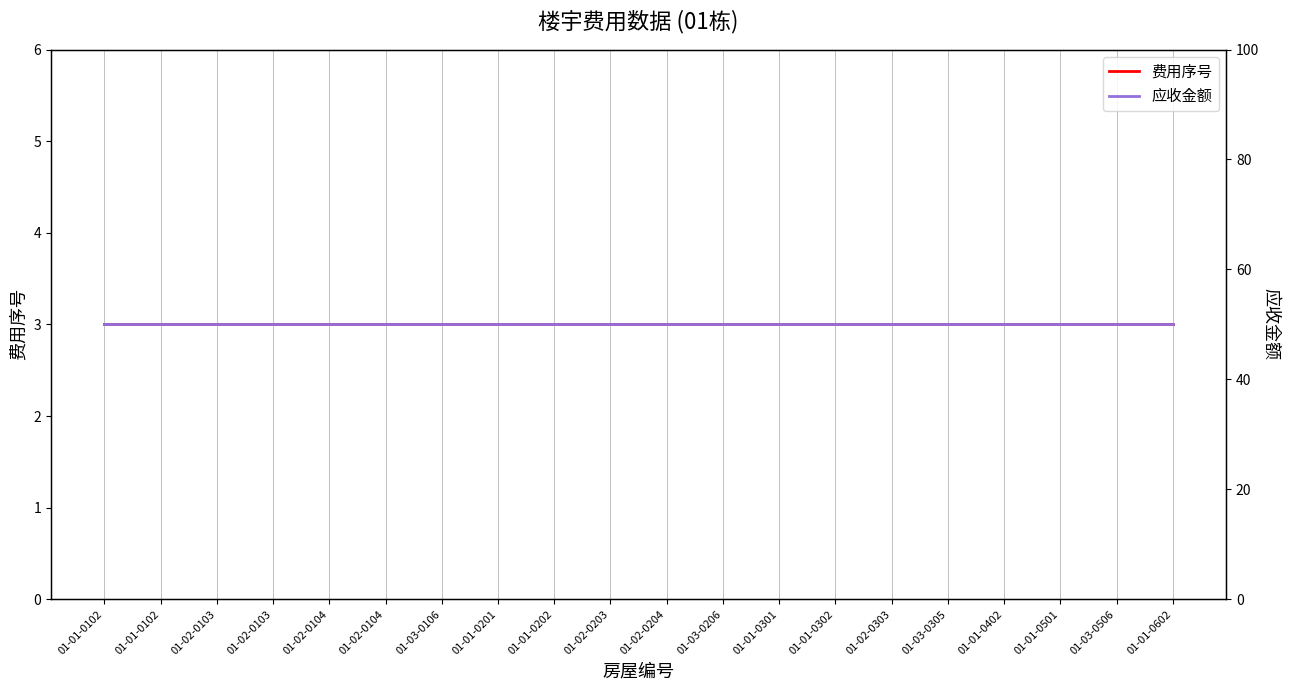

List the labels in order of 费用序号 value, largest first.

01-01-0102, 01-01-0102, 01-02-0103, 01-02-0103, 01-02-0104, 01-02-0104, 01-03-0106, 01-01-0201, 01-01-0202, 01-02-0203, 01-02-0204, 01-03-0206, 01-01-0301, 01-01-0302, 01-02-0303, 01-03-0305, 01-01-0402, 01-01-0501, 01-03-0506, 01-01-0602